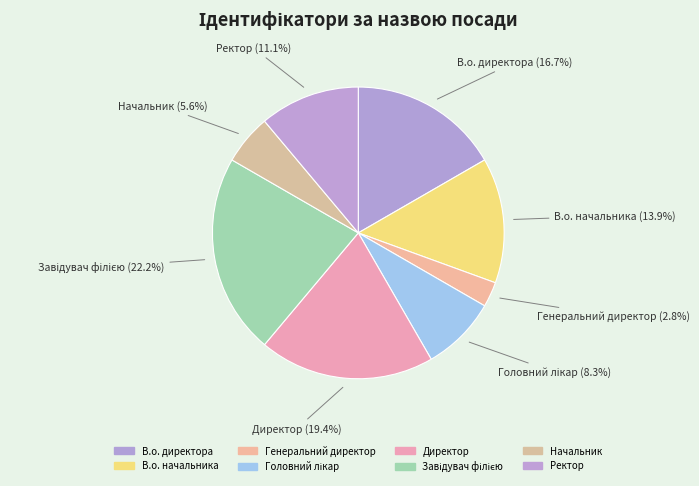

What is the smallest slice in the pie chart?

Генеральний директор